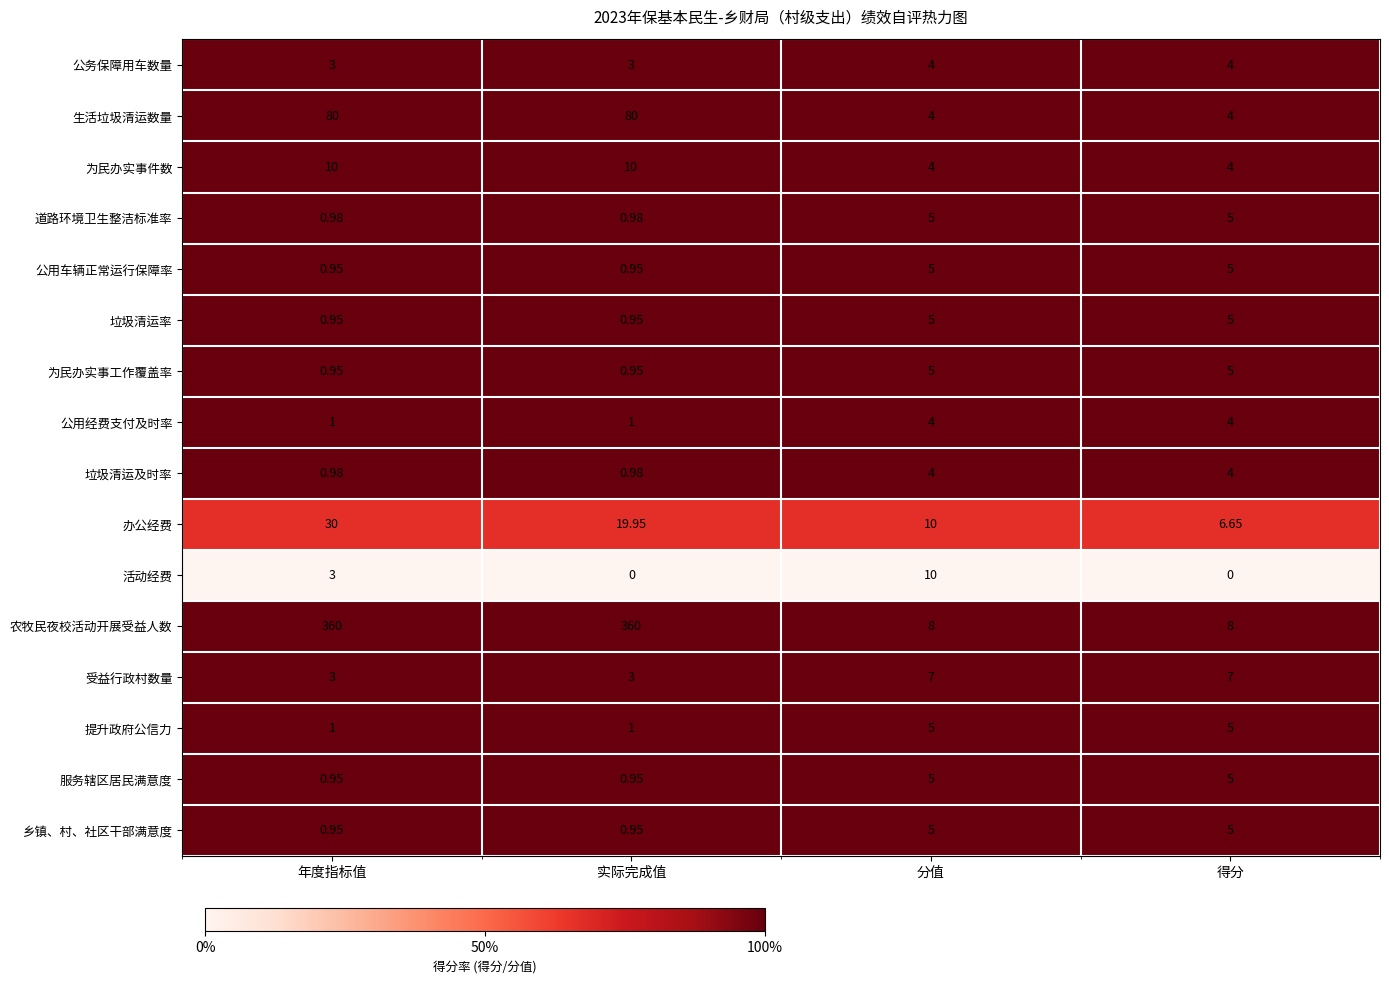

Which series changed the most between 年度指标值 and 分值?

农牧民夜校活动开展受益人数